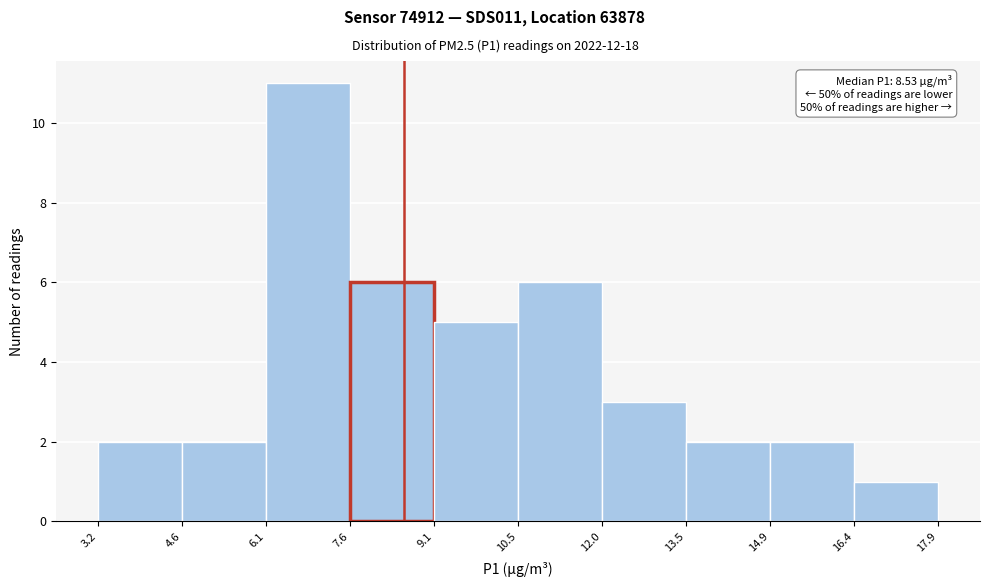

Over which range of the x-axis is the bar tallest?

6.1 to 7.6